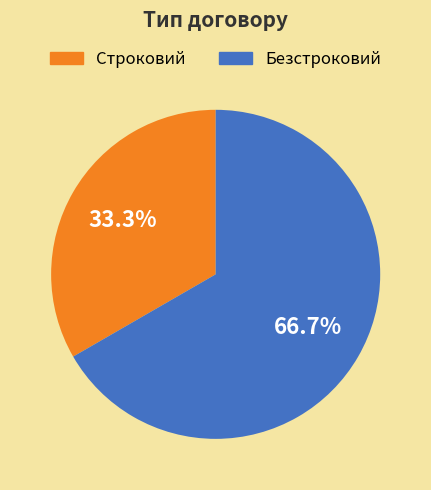

Between Строковий and Безстроковий, which is larger?

Безстроковий